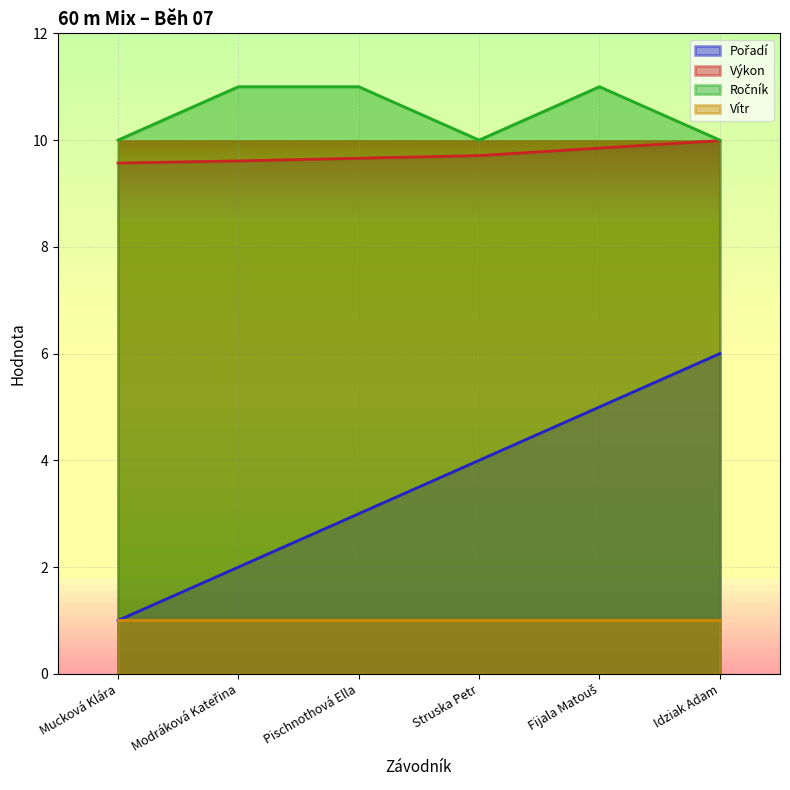

The Výkon series shows 9.6 at Mucková Klára. True or false?

True